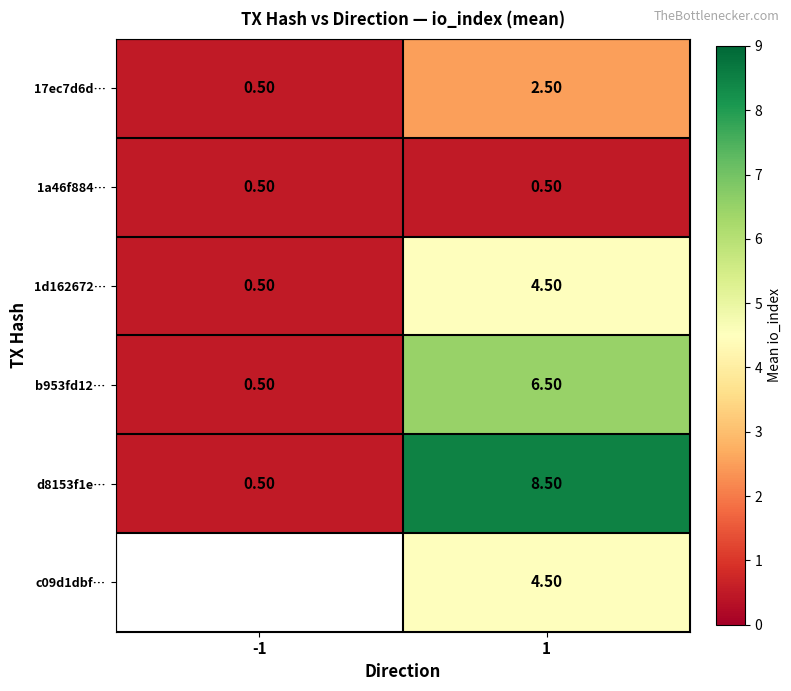

What is the minimum value shown in the chart?

0.5